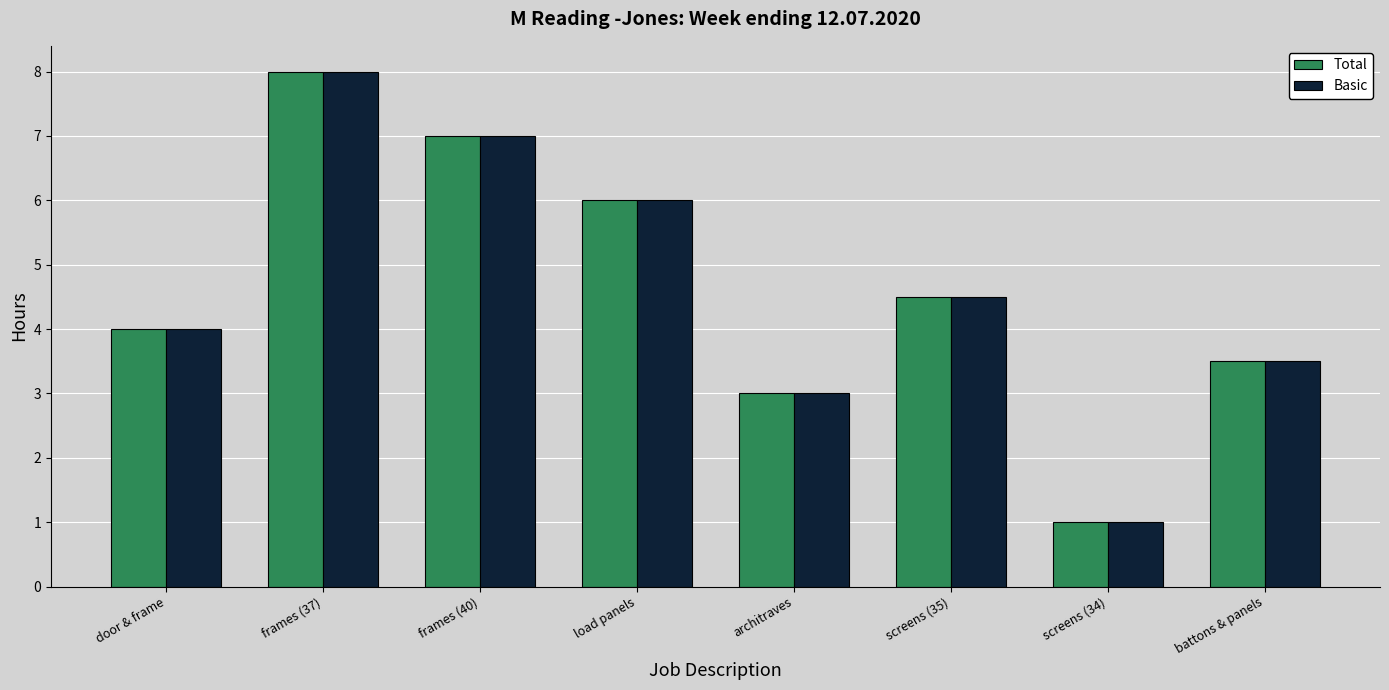

What is the sum of the Basic values at architraves and screens (35)?

7.5